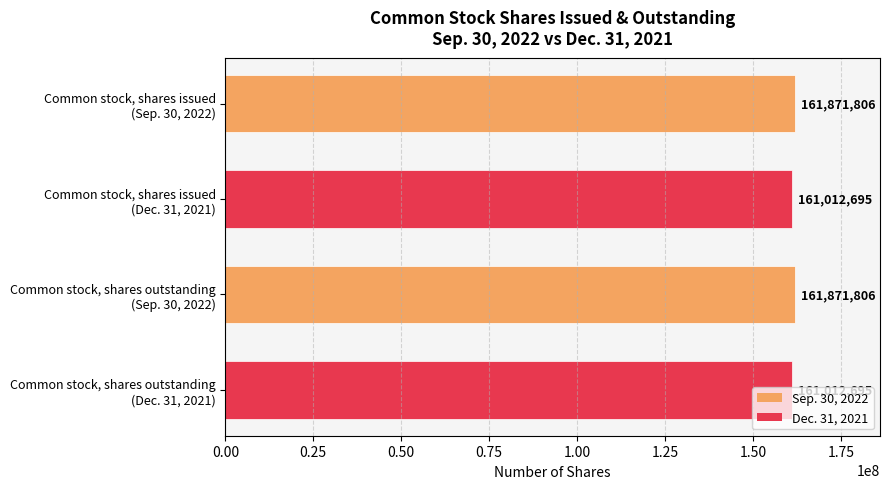

What is the value of the 1st bar from the top?

161871806